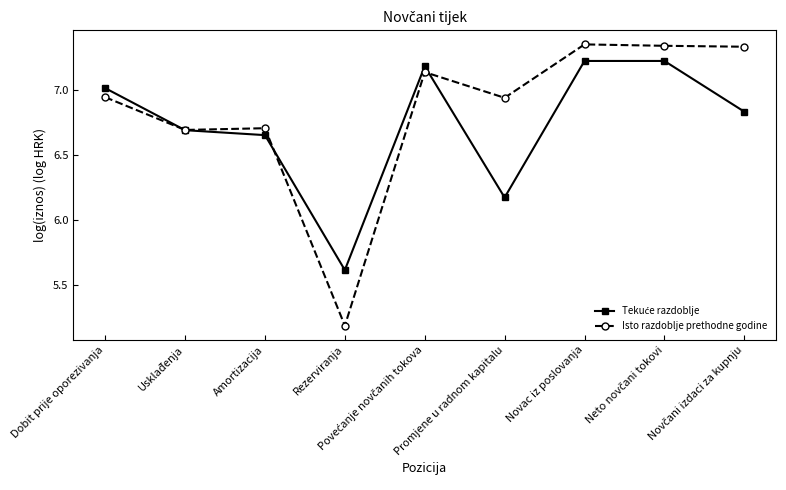

True or false: Isto razdoblje prethodne godine has a value of 3.3 at Promjene u radnom kapitalu.

False